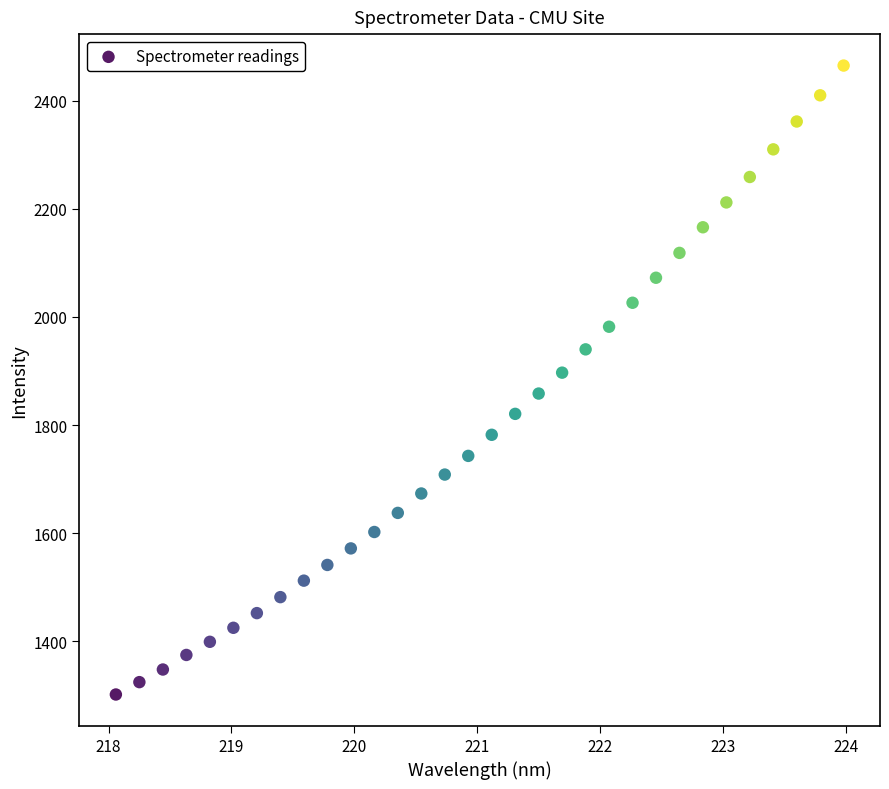

What is the range of X values (max minus min)?

5.9